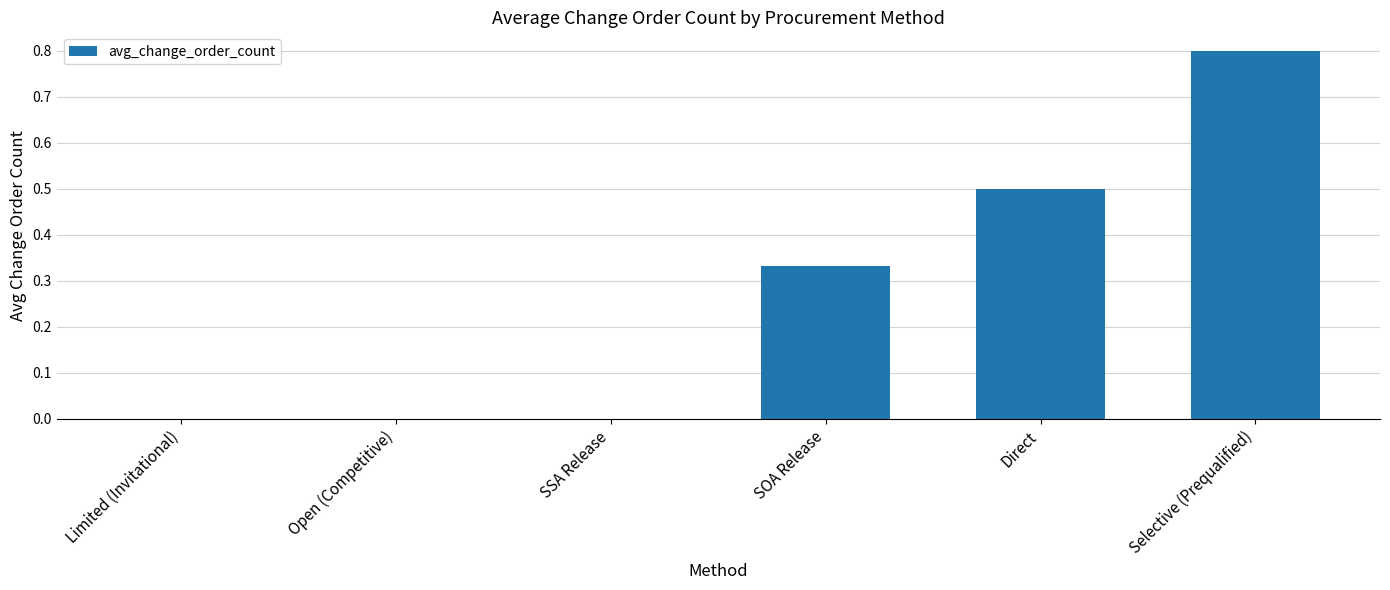

What is the maximum value shown in the chart?

0.8